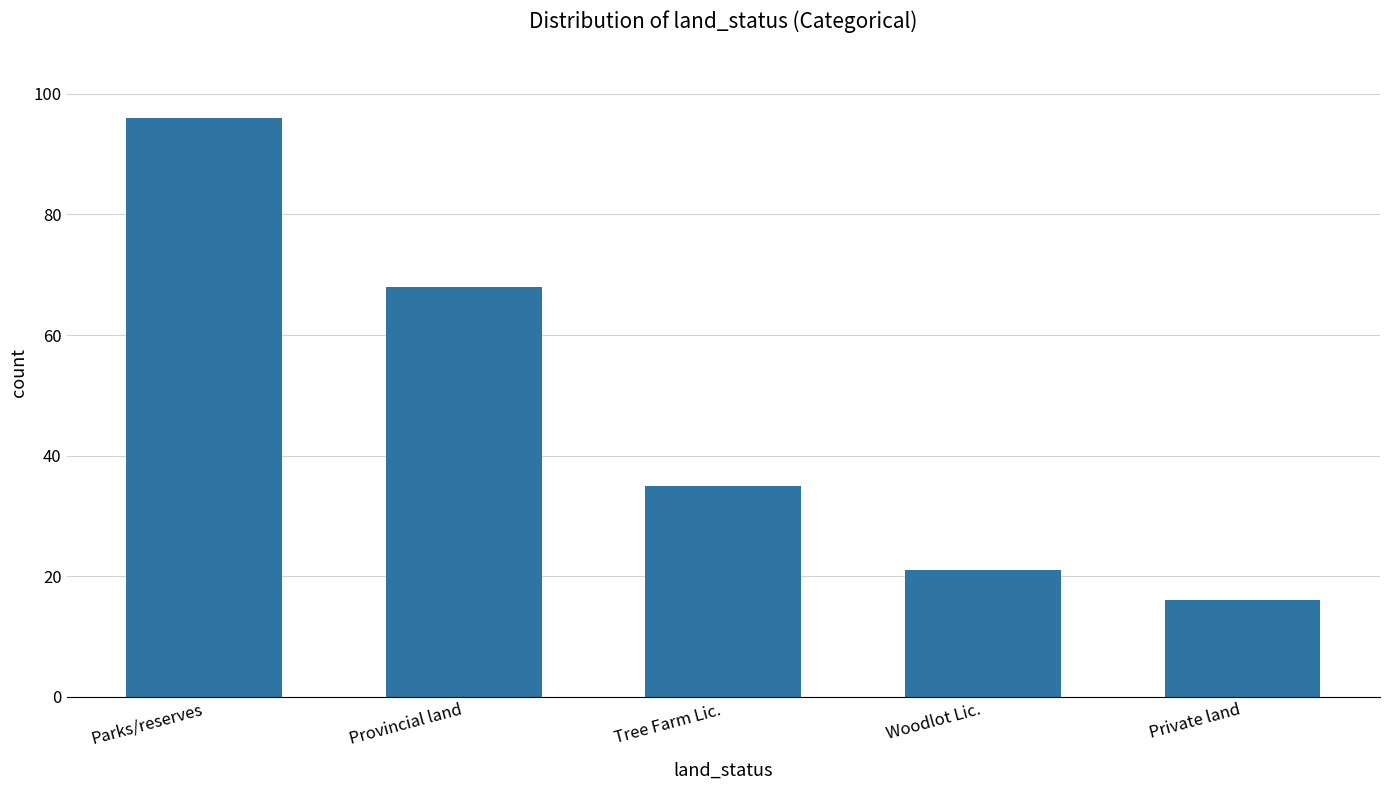

Are the bars grouped side by side (vs. stacked)?

No